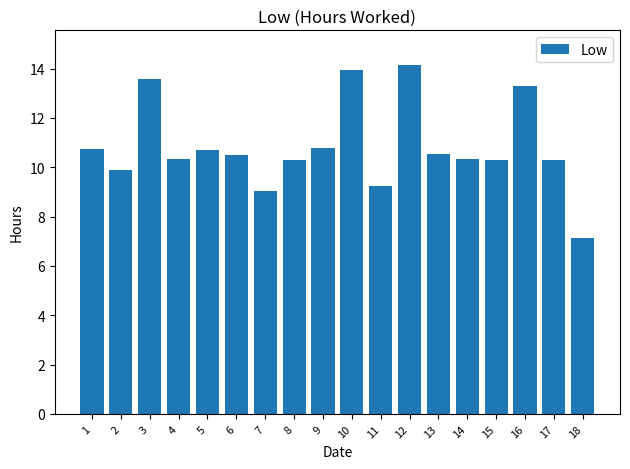

How many bars are there in total?

18